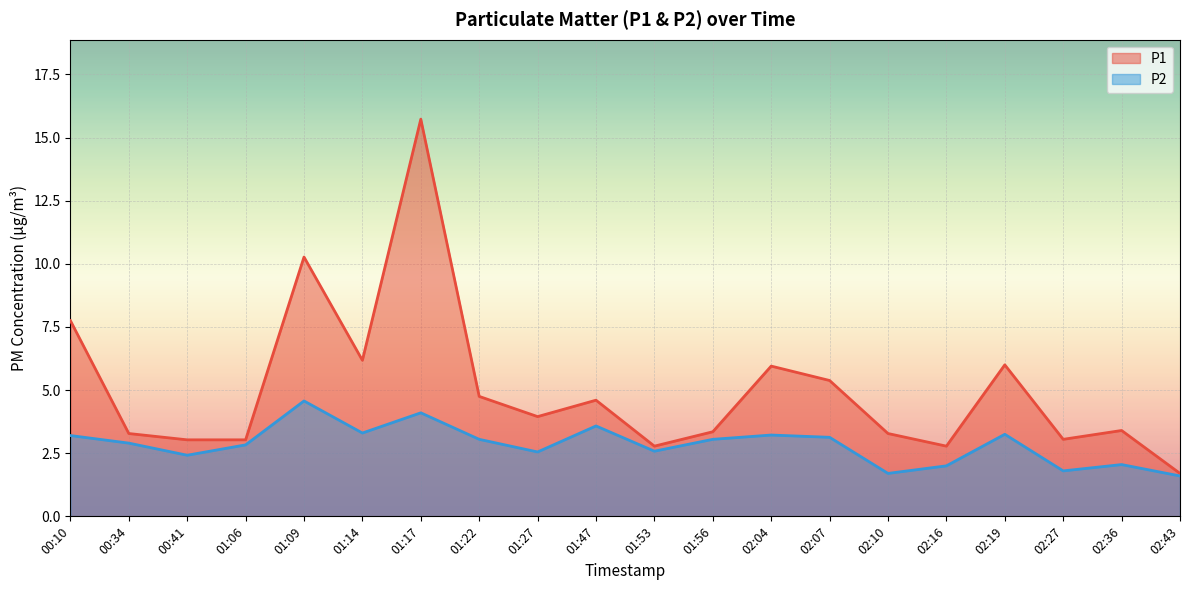

Reading left to right, extract all data points from this chart.

P1: 7.8	3.3	3.0	3.0	10.3	6.2	15.7	4.8	4.0	4.6	2.8	3.4	6.0	5.4	3.3	2.8	6.0	3.0	3.4	1.7
P2: 3.2	2.9	2.4	2.8	4.6	3.3	4.1	3.0	2.5	3.6	2.6	3.0	3.2	3.1	1.7	2.0	3.2	1.8	2.0	1.6